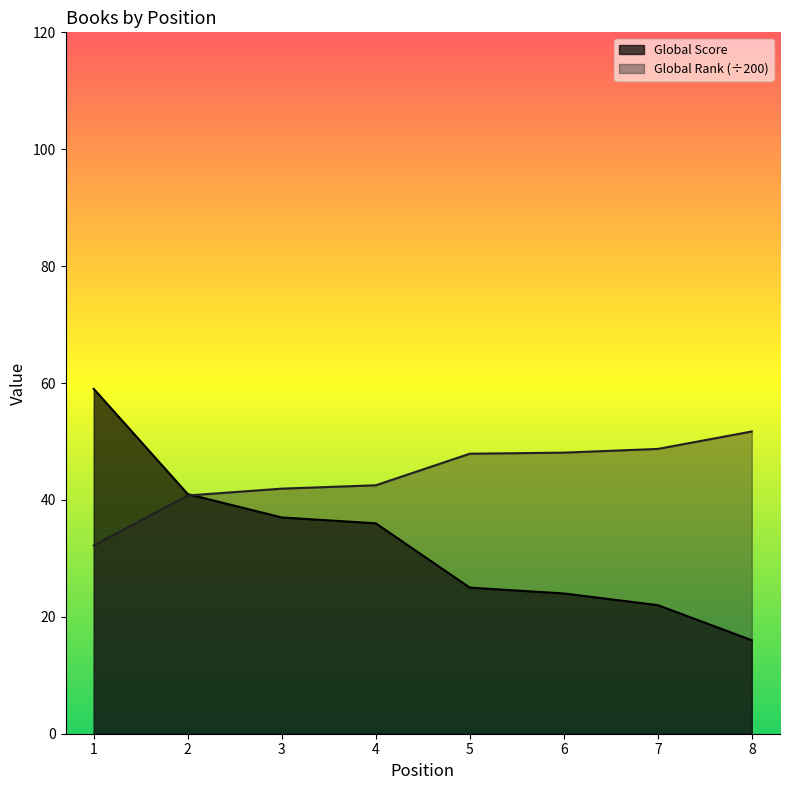

Reading left to right, extract all data points from this chart.

Global Score: 1=59.0	2=41.0	3=37.0	4=36.0	5=25.0	6=24.0	7=22.0	8=16.0
Global Rank (scaled): 1=32.2	2=40.8	3=41.9	4=42.5	5=47.9	6=48.1	7=48.7	8=51.7